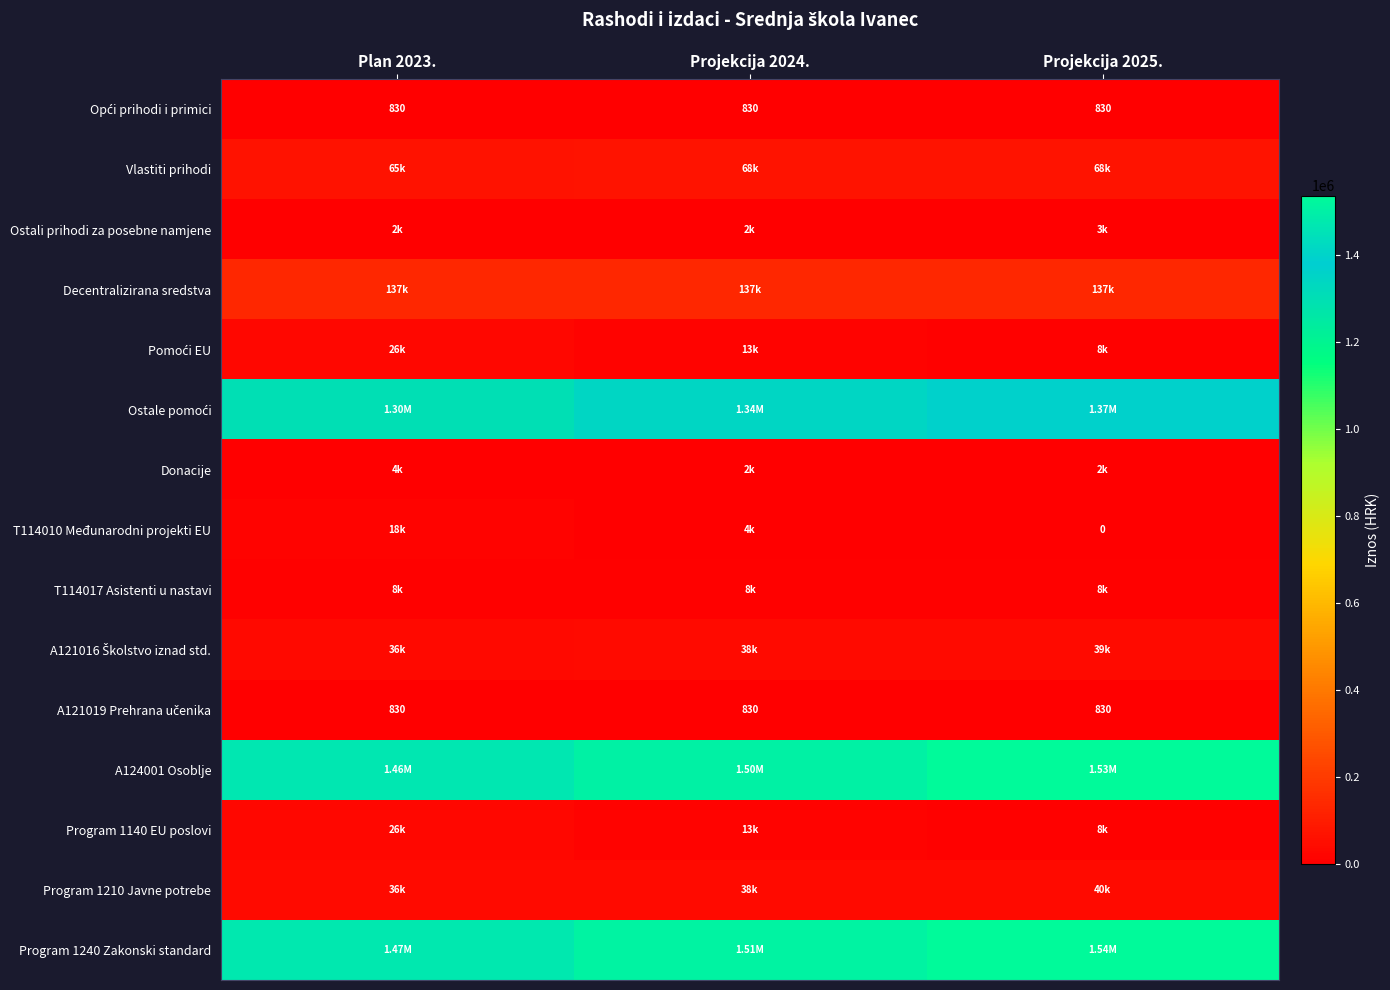

At which category does the chart reach its minimum across all series?

Projekcija 2025.